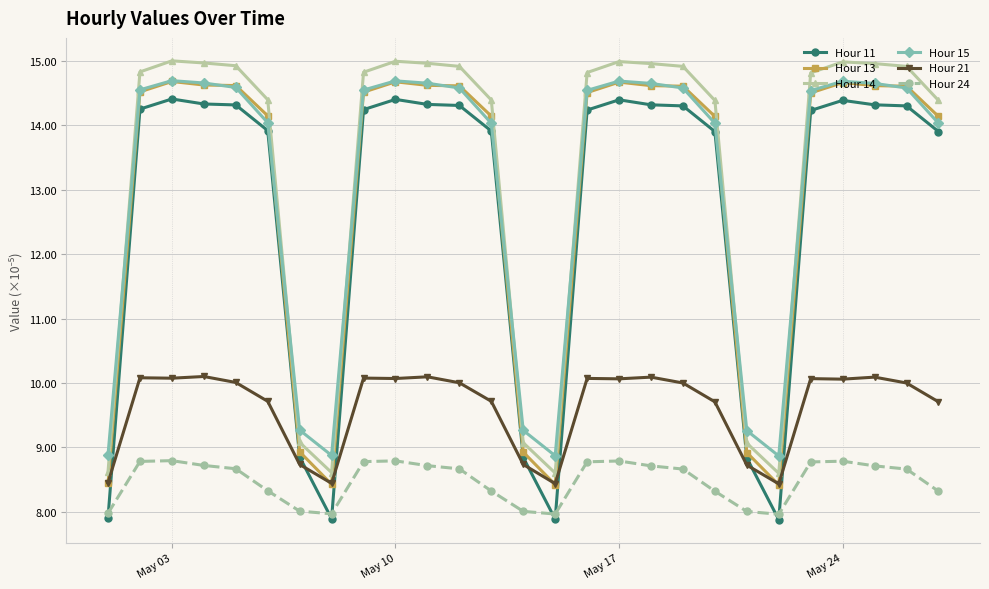

Which series has the largest range (max minus min)?

Hour 11